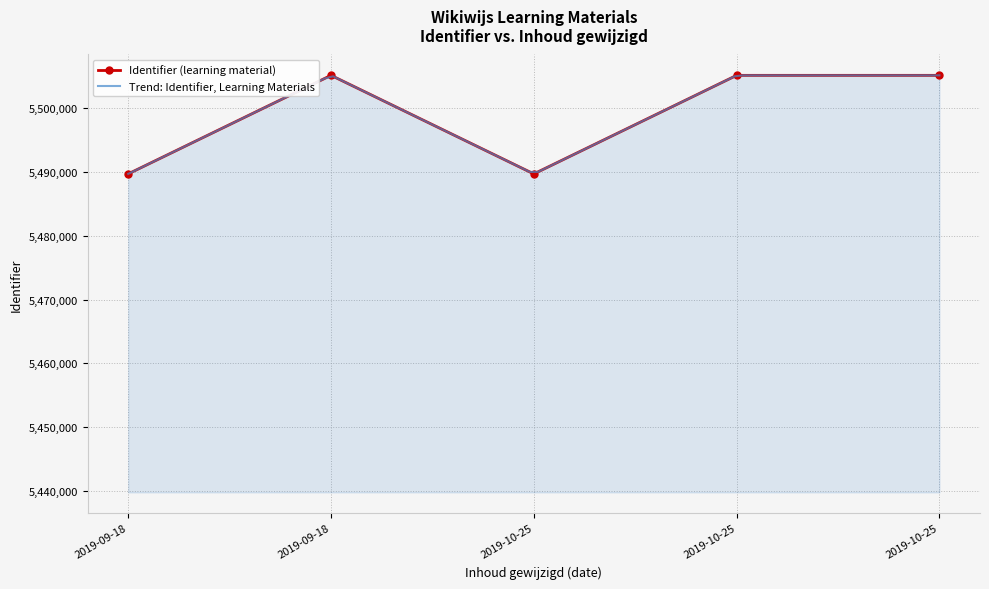

What is the smallest value displayed?

5489721